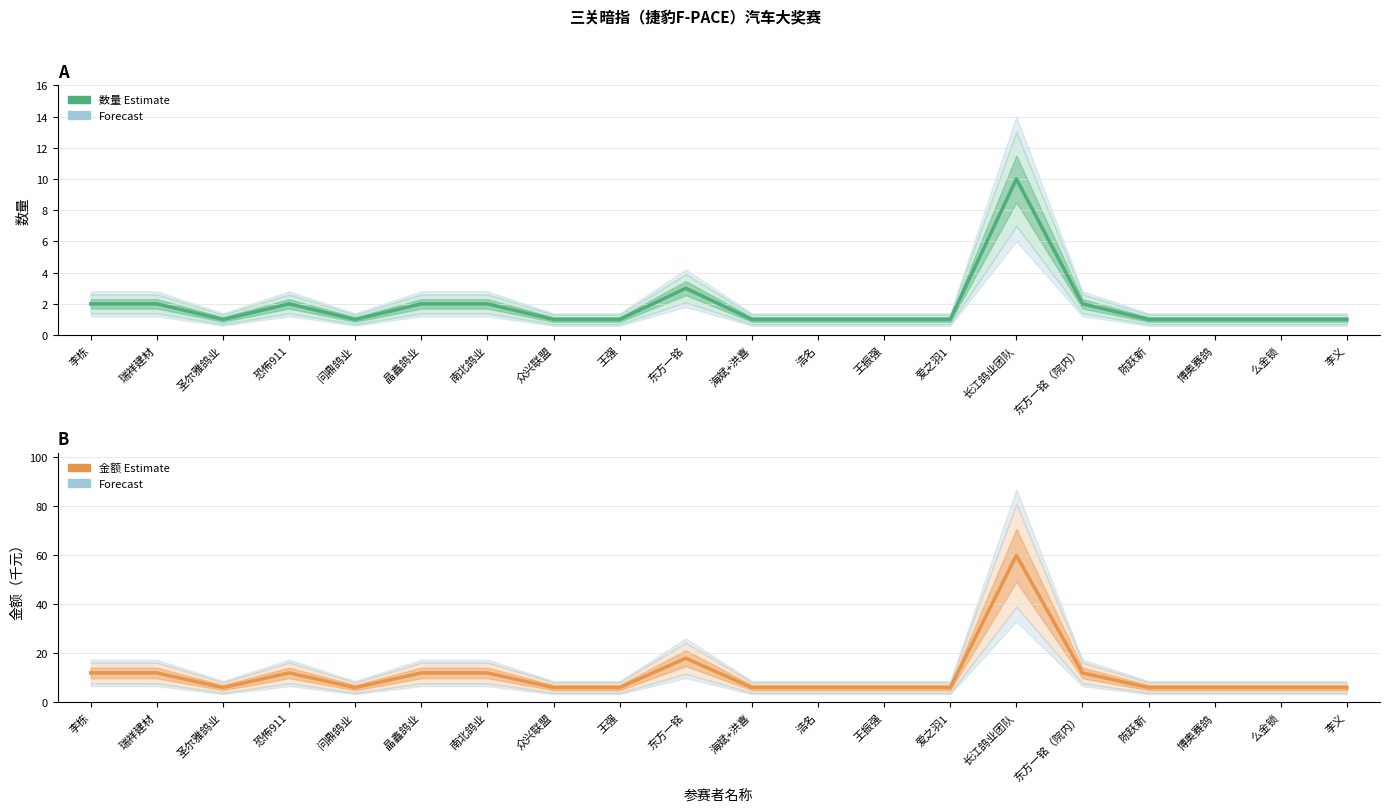

What is the difference between the maximum and minimum values in the 金额 (Estimate) series?

54